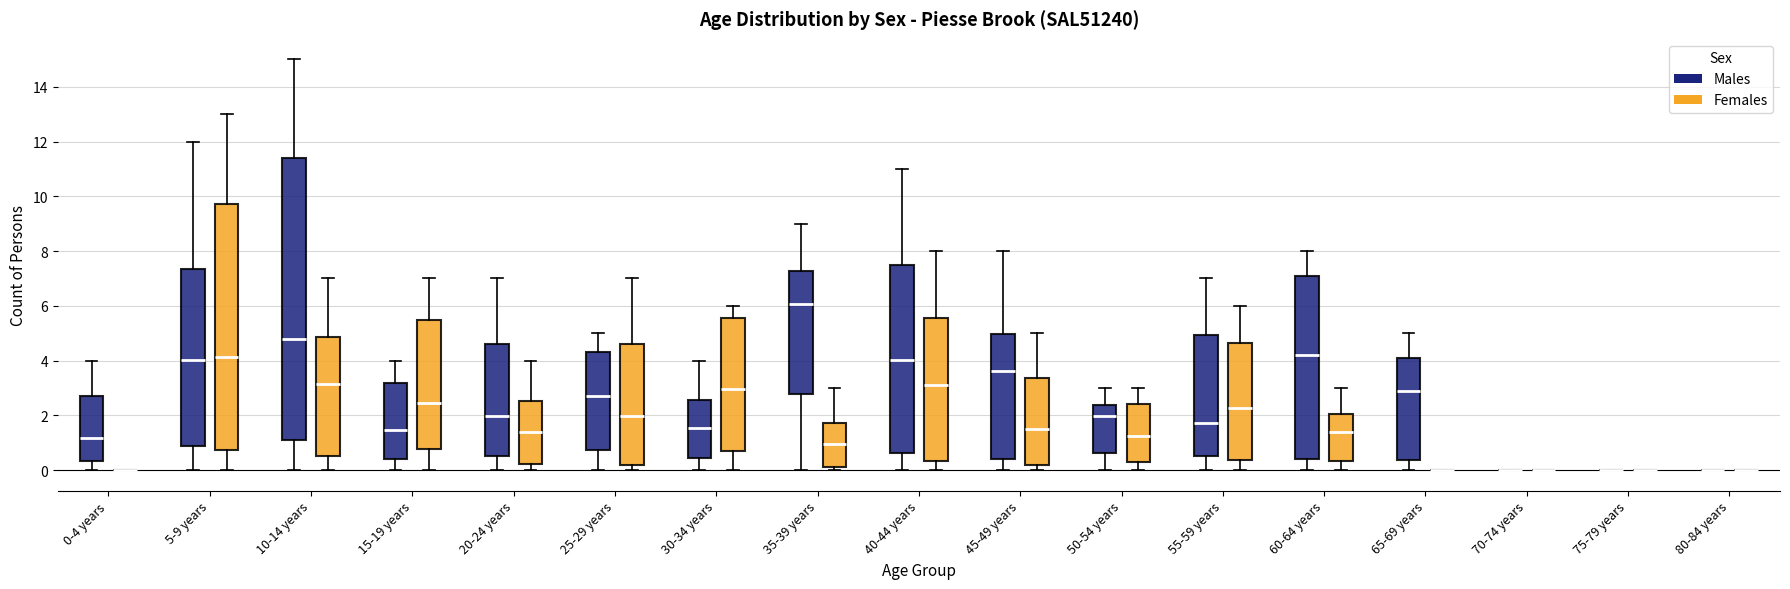

Reading left to right, read every box against the y-axis: the position of its median line, the range the box covers, and the ends of its whiskers. The values are not printed on the chart, so give them approximately, as read against the axis.

0-4 years (Males): median 1.2, box 0.4 to 2.8, whiskers 0.0 to 4.0
0-4 years (Females): box collapsed to a line at 0.0, whiskers 0.0 to 0.0
5-9 years (Males): median 4.0, box 0.8 to 7.4, whiskers 0.0 to 12.0
5-9 years (Females): median 4.2, box 0.8 to 9.8, whiskers 0.0 to 13.0
10-14 years (Males): median 4.8, box 1.2 to 11.4, whiskers 0.0 to 15.0
10-14 years (Females): median 3.2, box 0.6 to 4.8, whiskers 0.0 to 7.0
15-19 years (Males): median 1.4, box 0.4 to 3.2, whiskers 0.0 to 4.0
15-19 years (Females): median 2.4, box 0.8 to 5.4, whiskers 0.0 to 7.0
20-24 years (Males): median 2.0, box 0.6 to 4.6, whiskers 0.0 to 7.0
20-24 years (Females): median 1.4, box 0.2 to 2.6, whiskers 0.0 to 4.0
25-29 years (Males): median 2.8, box 0.8 to 4.4, whiskers 0.0 to 5.0
25-29 years (Females): median 2.0, box 0.2 to 4.6, whiskers 0.0 to 7.0
30-34 years (Males): median 1.6, box 0.4 to 2.6, whiskers 0.0 to 4.0
30-34 years (Females): median 3.0, box 0.6 to 5.6, whiskers 0.0 to 6.0
35-39 years (Males): median 6.0, box 2.8 to 7.2, whiskers 0.0 to 9.0
35-39 years (Females): median 1.0, box 0.2 to 1.8, whiskers 0.0 to 3.0
40-44 years (Males): median 4.0, box 0.6 to 7.4, whiskers 0.0 to 11.0
40-44 years (Females): median 3.2, box 0.4 to 5.6, whiskers 0.0 to 8.0
45-49 years (Males): median 3.6, box 0.4 to 5.0, whiskers 0.0 to 8.0
45-49 years (Females): median 1.6, box 0.2 to 3.4, whiskers 0.0 to 5.0
50-54 years (Males): median 2.0, box 0.6 to 2.4, whiskers 0.0 to 3.0
50-54 years (Females): median 1.2, box 0.2 to 2.4, whiskers 0.0 to 3.0
55-59 years (Males): median 1.8, box 0.6 to 5.0, whiskers 0.0 to 7.0
55-59 years (Females): median 2.2, box 0.4 to 4.6, whiskers 0.0 to 6.0
60-64 years (Males): median 4.2, box 0.4 to 7.0, whiskers 0.0 to 8.0
60-64 years (Females): median 1.4, box 0.4 to 2.0, whiskers 0.0 to 3.0
65-69 years (Males): median 2.8, box 0.4 to 4.2, whiskers 0.0 to 5.0
65-69 years (Females): box collapsed to a line at 0.0, whiskers 0.0 to 0.0
70-74 years (Males): box collapsed to a line at 0.0, whiskers 0.0 to 0.0
70-74 years (Females): box collapsed to a line at 0.0, whiskers 0.0 to 0.0
75-79 years (Males): box collapsed to a line at 0.0, whiskers 0.0 to 0.0
75-79 years (Females): box collapsed to a line at 0.0, whiskers 0.0 to 0.0
80-84 years (Males): box collapsed to a line at 0.0, whiskers 0.0 to 0.0
80-84 years (Females): box collapsed to a line at 0.0, whiskers 0.0 to 0.0